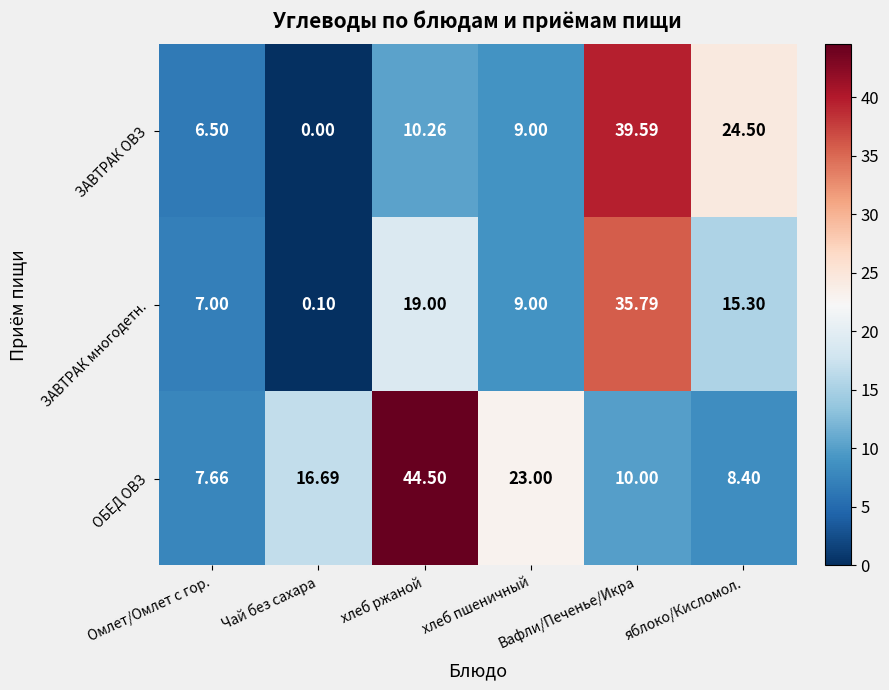

Which series has the largest total across all categories?

ОБЕД ОВЗ